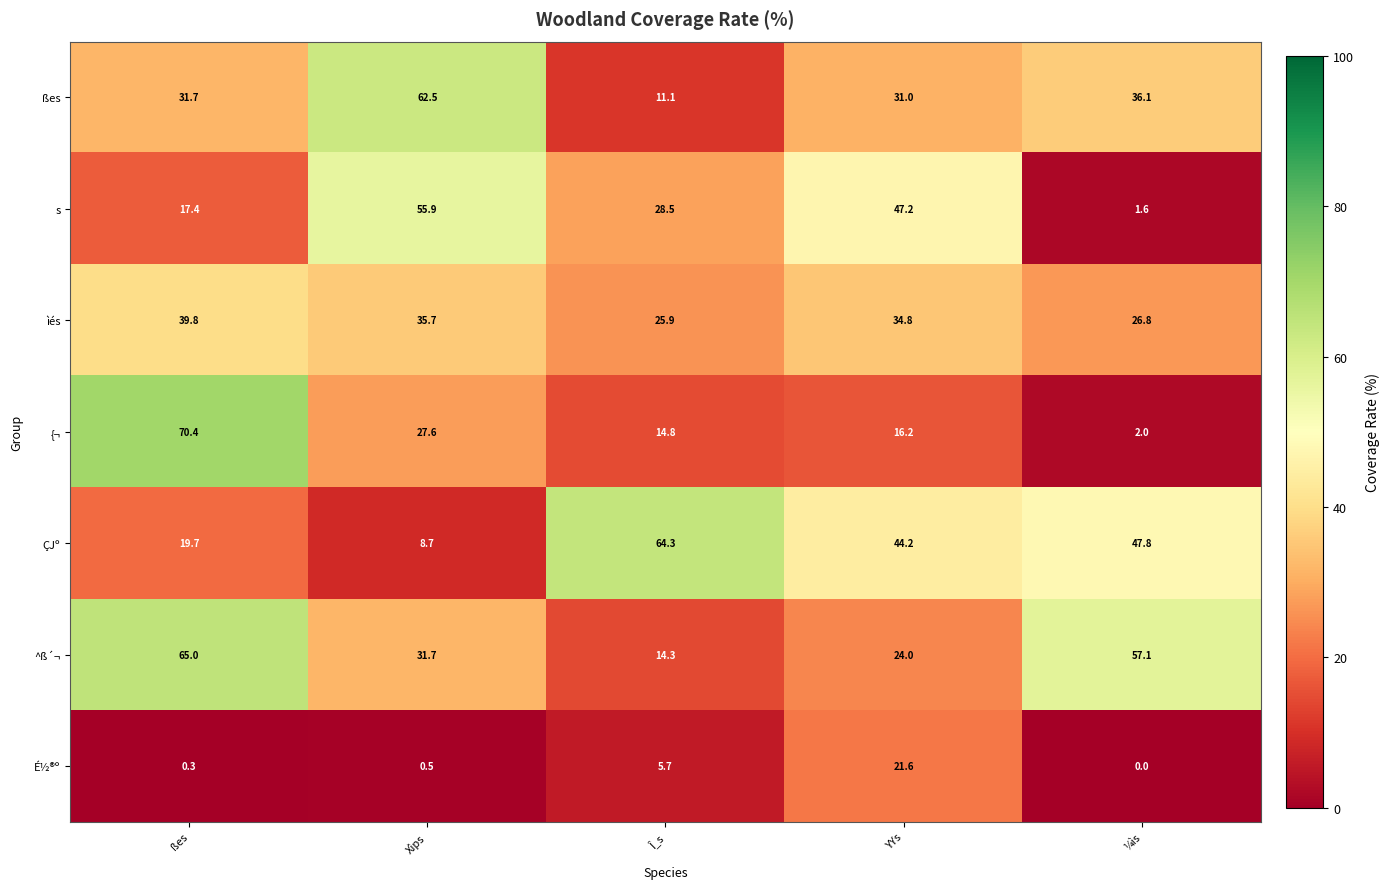

What is the difference between the s values at Î_s and ¼ìs?

26.9